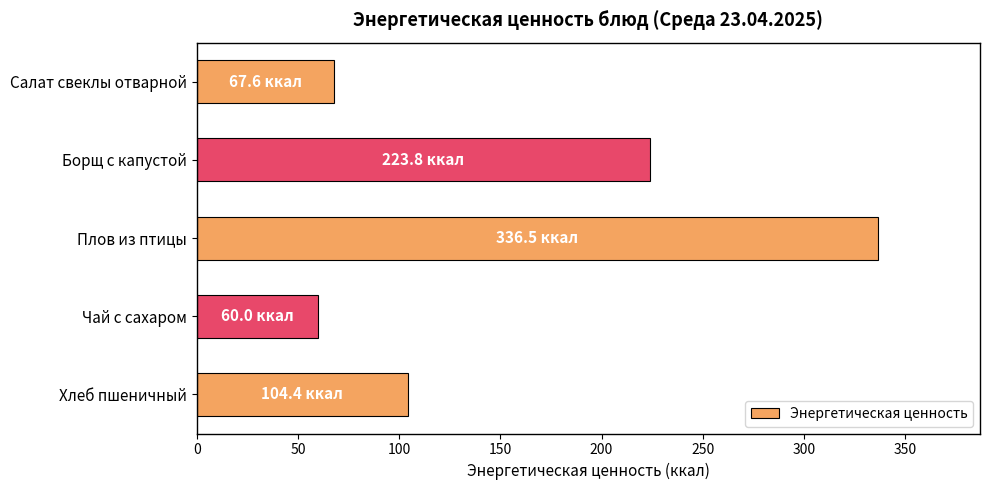

How many bars are there in total?

5